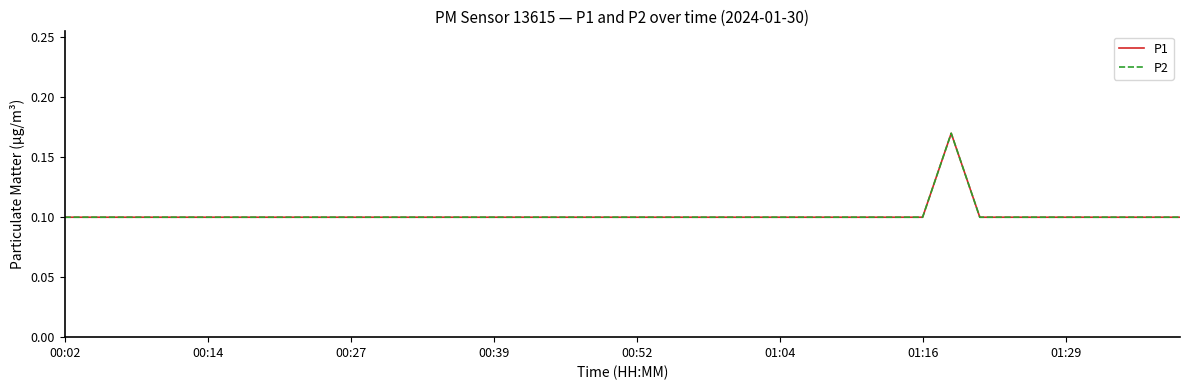

Does the chart display data point markers on the line(s)?

No